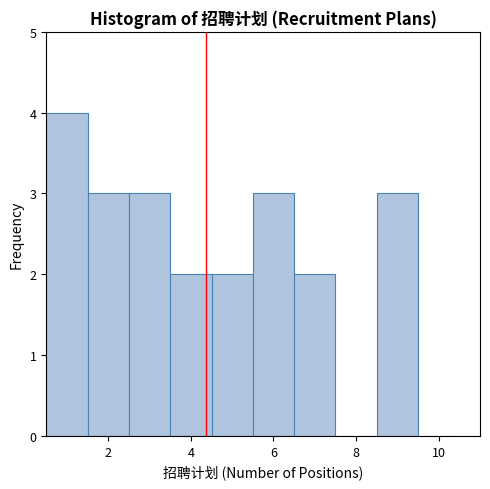

Reading left to right, transcribe this chart: for each bar, give the range it covers on the x-axis and its height. Neither the bar edges nor the heights are printed on the chart, so give them approximately, as read against the axes.

0.5 to 1.5: 4
1.5 to 2.5: 3
2.5 to 3.5: 3
3.5 to 4.5: 2
4.5 to 5.5: 2
5.5 to 6.5: 3
6.5 to 7.5: 2
7.5 to 8.5: 0
8.5 to 9.5: 3
9.5 to 10.5: 0